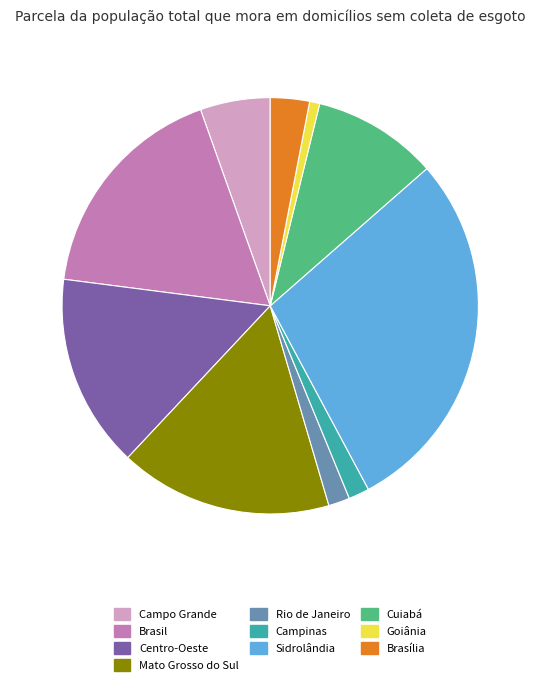

Which slice is the smallest?

Goiânia